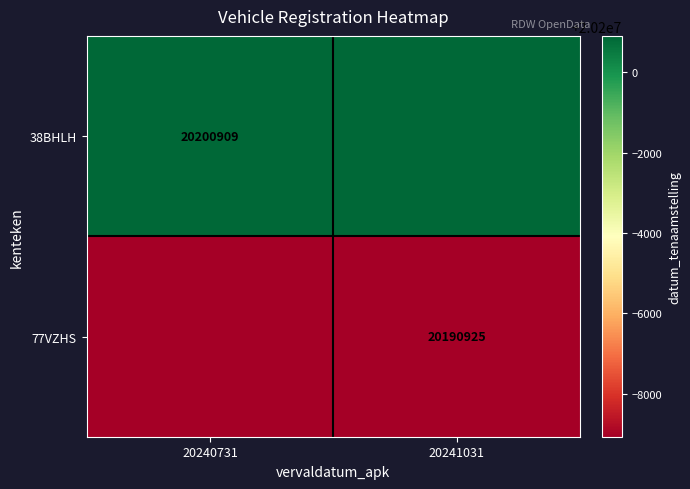

At how many categories does at least one series exceed 20199069?

2